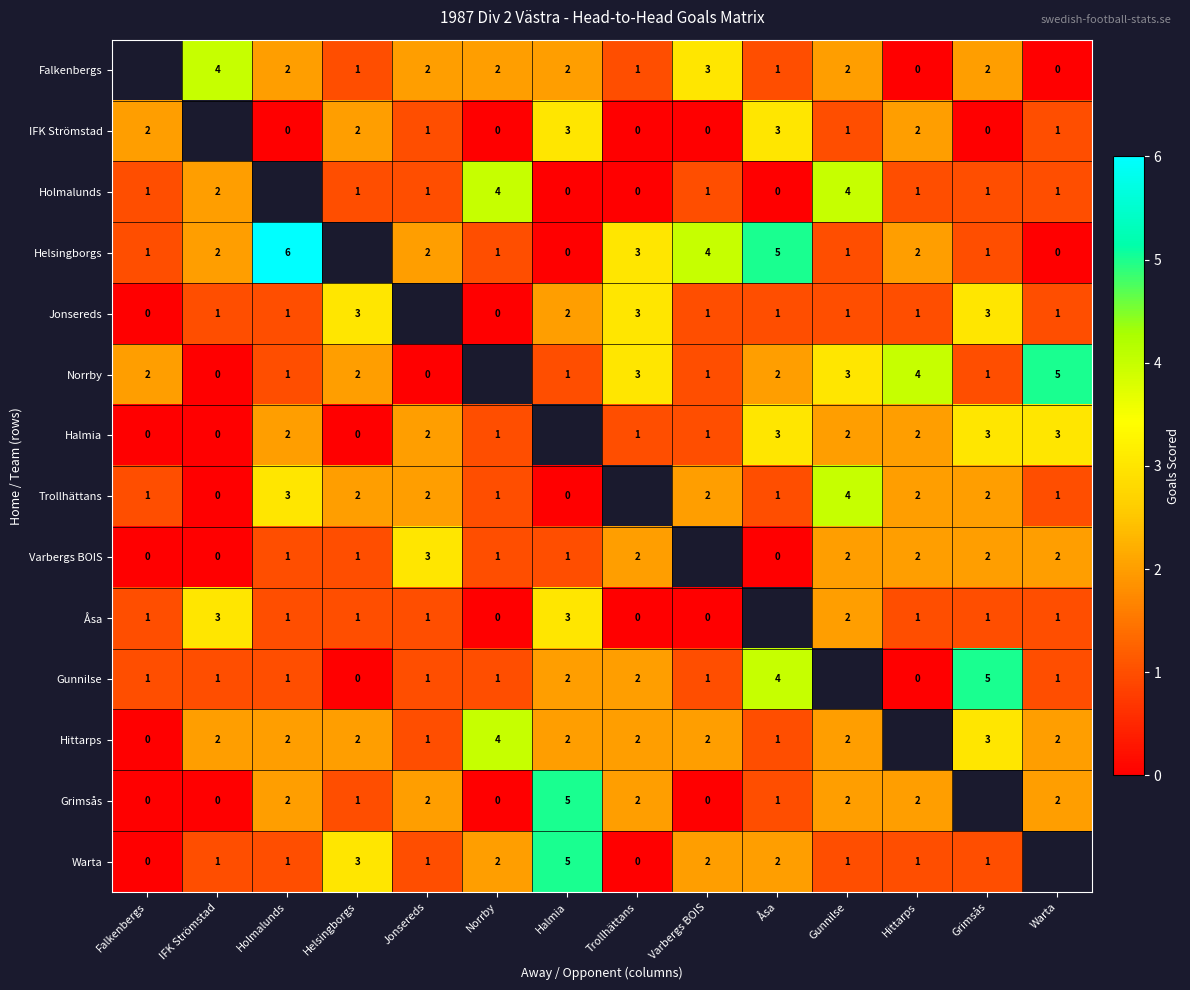

What is the sum of the Falkenbergs values at Trollhättans and Gunnilse?

3